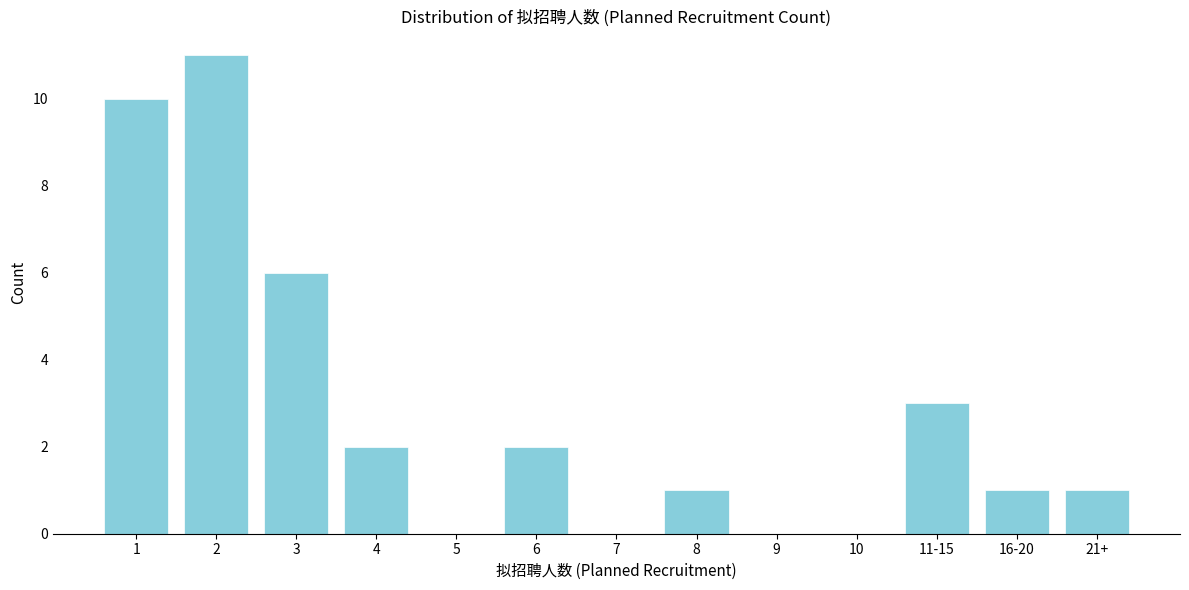

Reading right to left, extract all data points from this chart.

21+=1	16-20=1	11-15=3	10=0	9=0	8=1	7=0	6=2	5=0	4=2	3=6	2=11	1=10